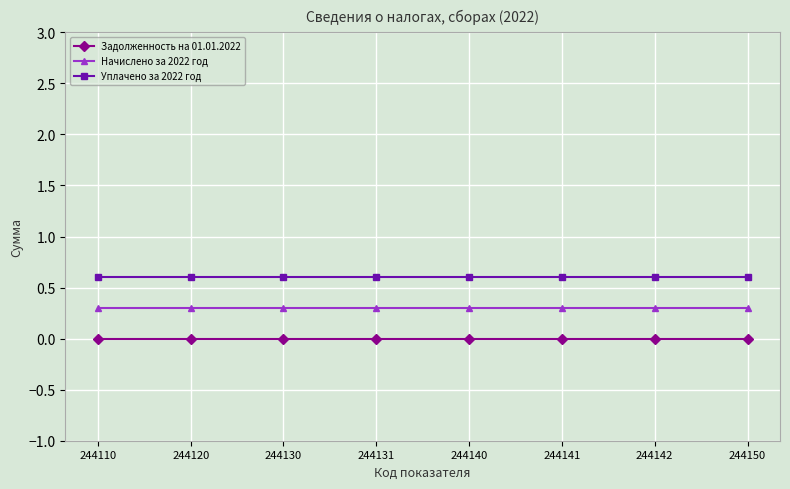

What are all the series names shown in the legend?

Задолженность на 01.01.2022, Начислено за 2022 год, Уплачено за 2022 год